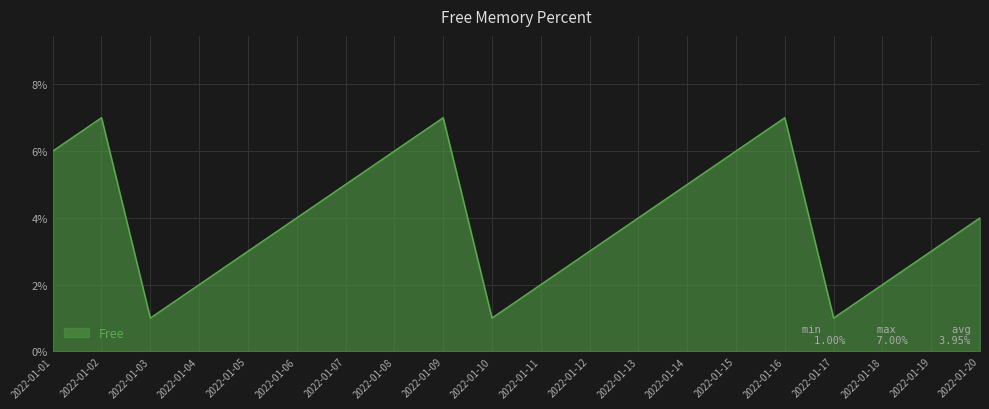

What is the average value?

4